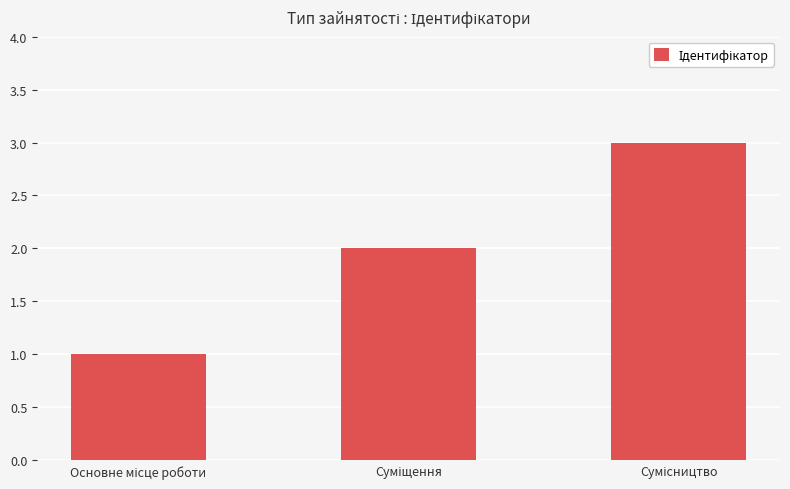

What is the greatest value displayed?

3